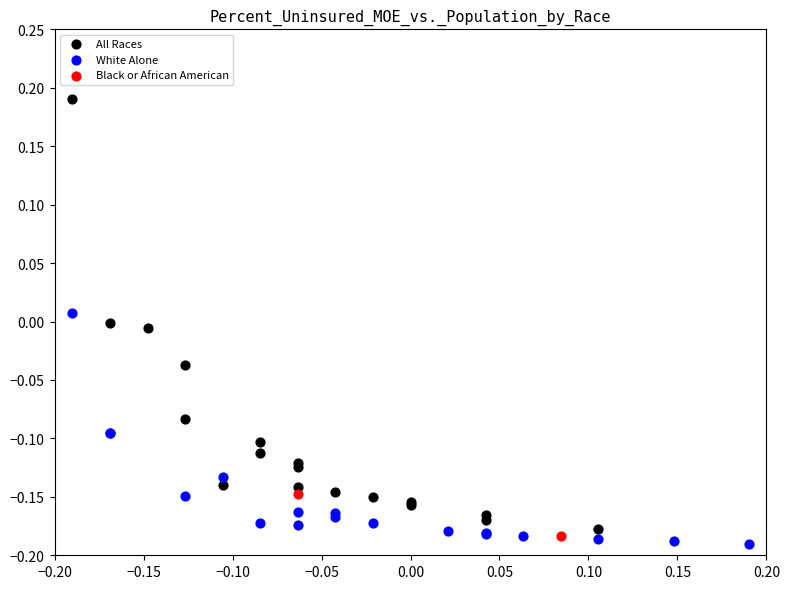

What are all the series names shown in the legend?

All Races, White Alone, Black or African American